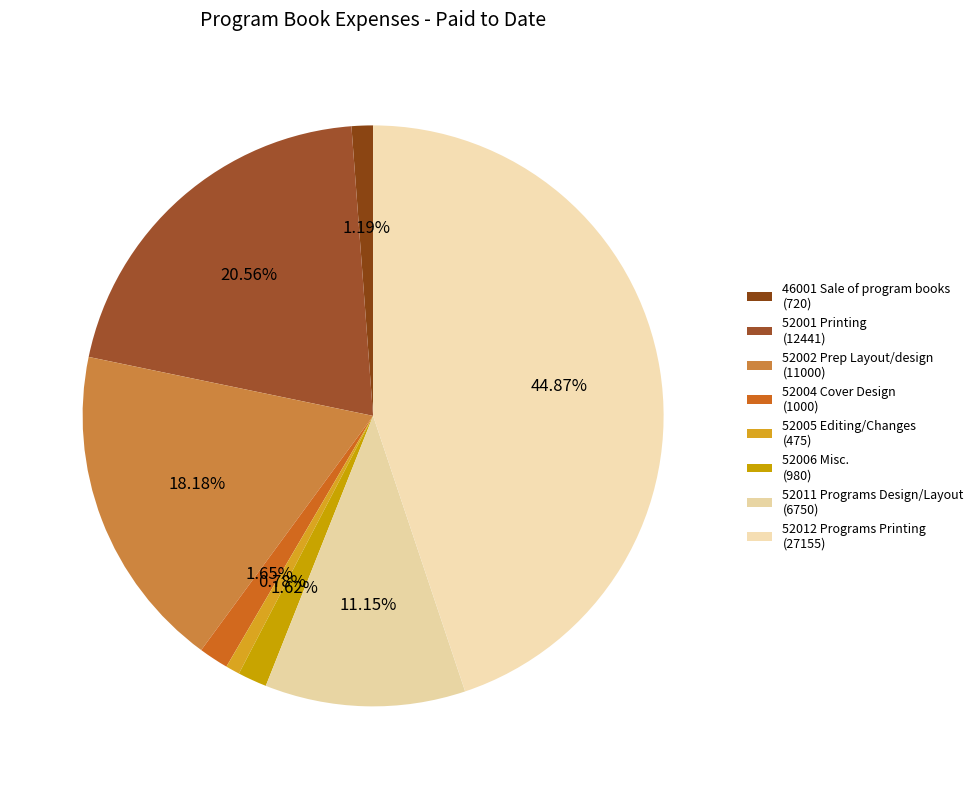

To the nearest percent, what percentage of the pie is 52011 Programs Design/Layout?

11%